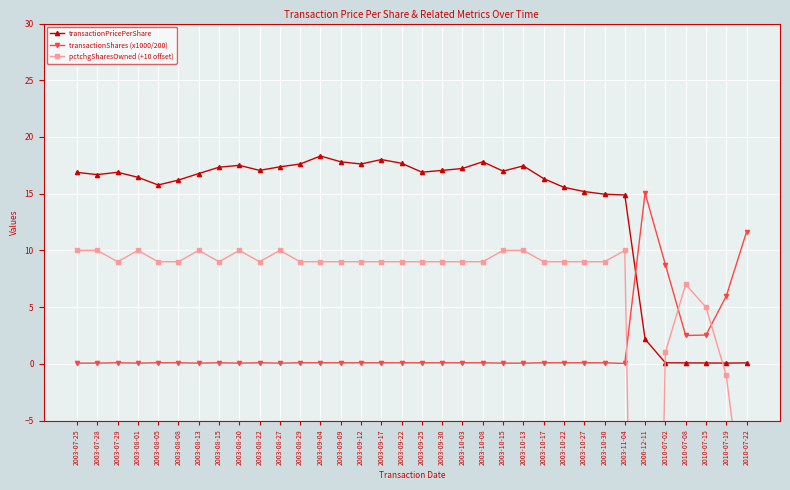

Where is the first local minimum for transactionPricePerShare?

2003-07-28